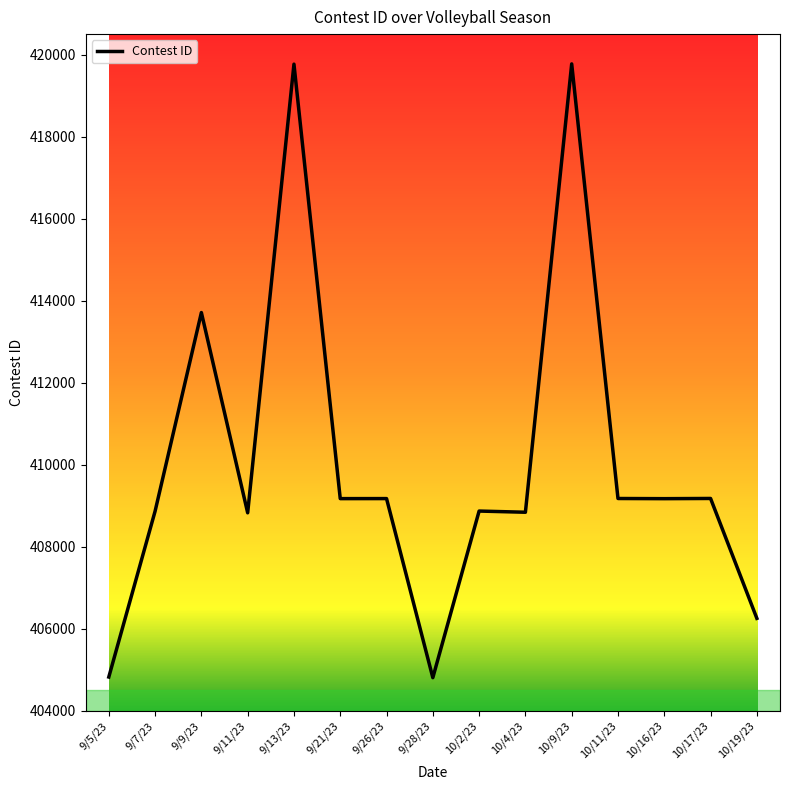

Count the number of categories in the chart.

15